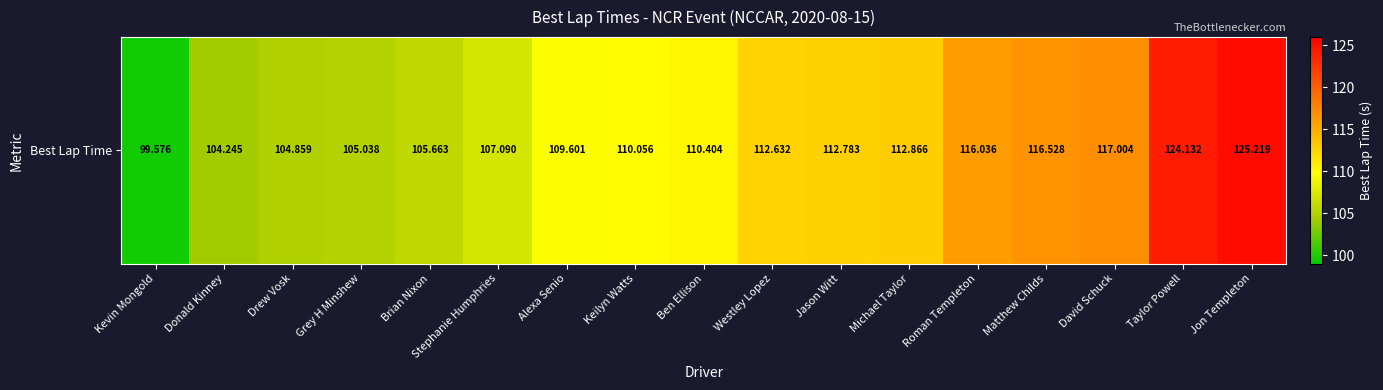

What is the sum of all values?

1893.7